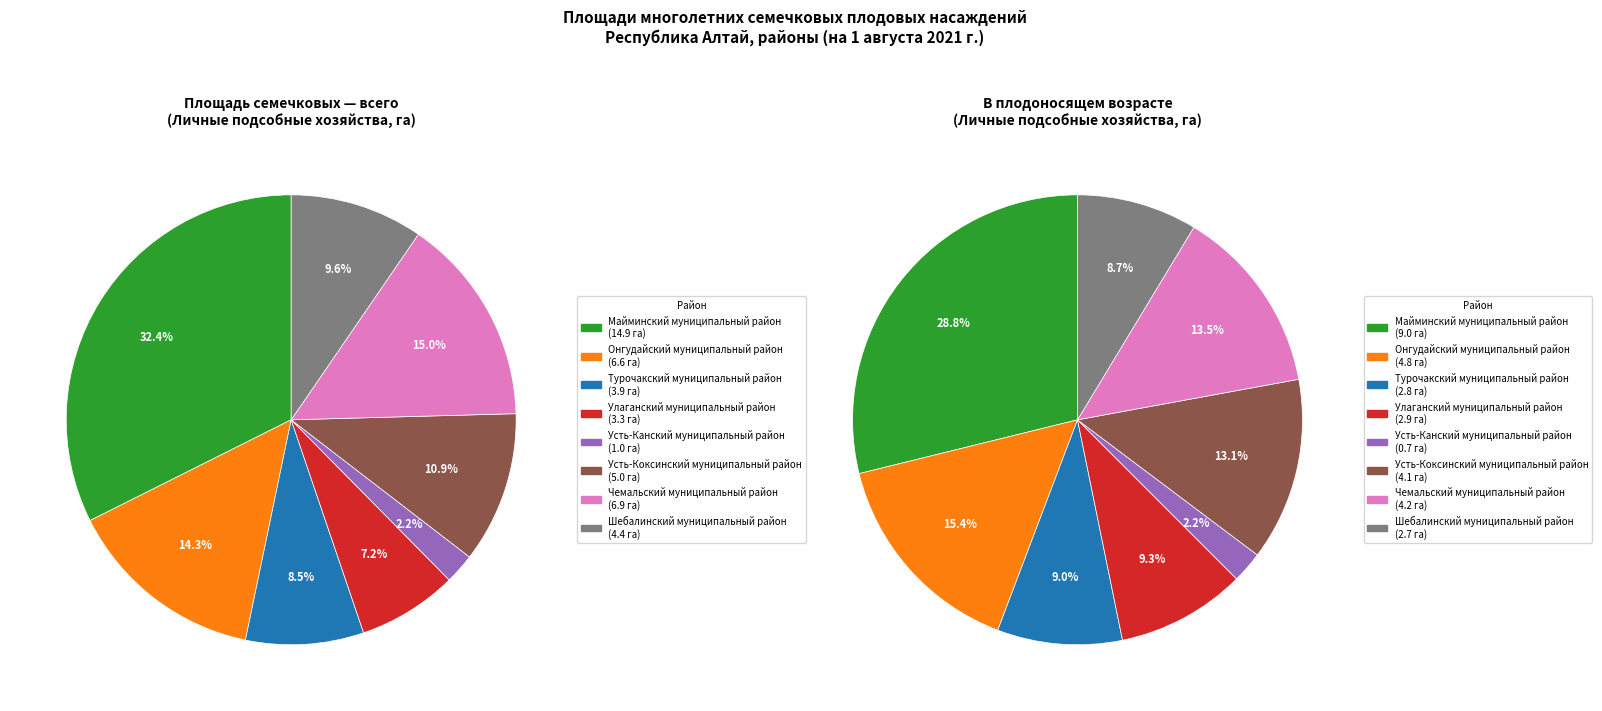

What percentage do Шебалинский муниципальный район and Усть-Канский муниципальный район together represent?

11.7%